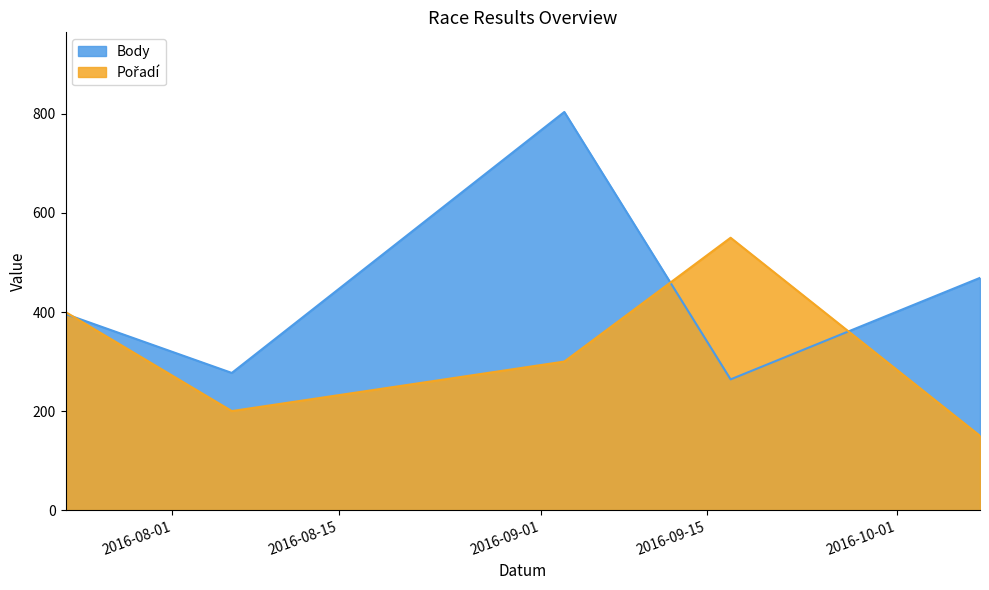

True or false: Pořadí has a value of 550 at 2016-09-17.

True